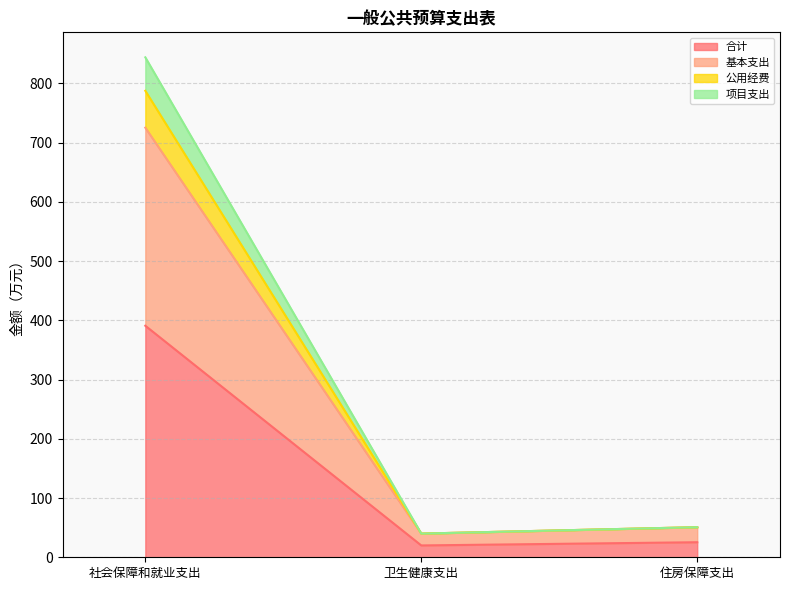

Reading left to right, list the values for the 合计 series.

390.8	20.0	25.4